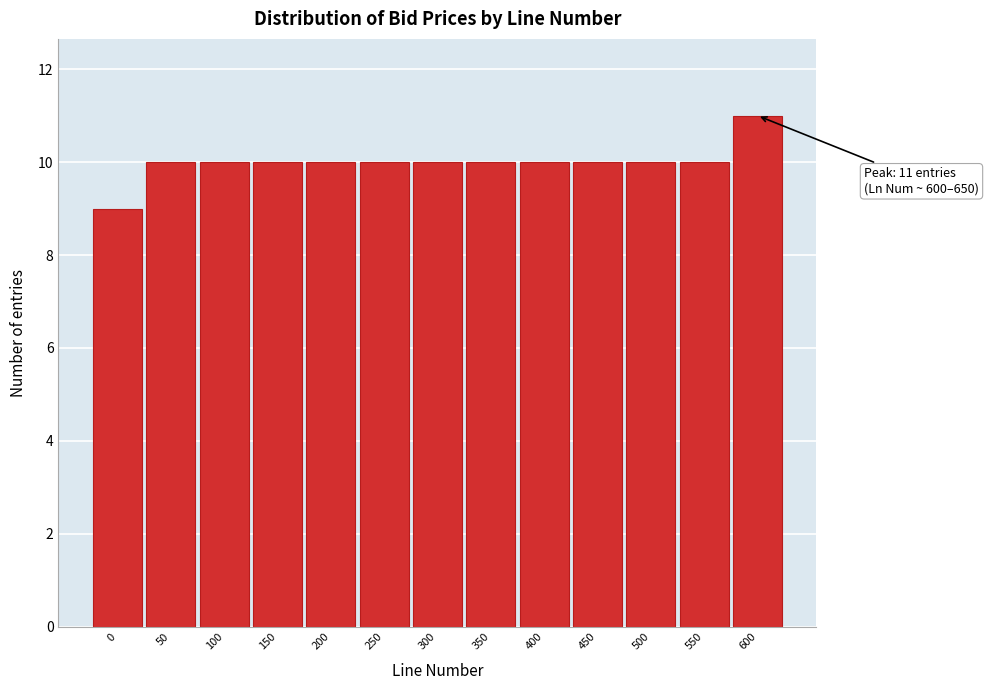

Reading left to right, what are all the values shown in this chart?

9	10	10	10	10	10	10	10	10	10	10	10	11